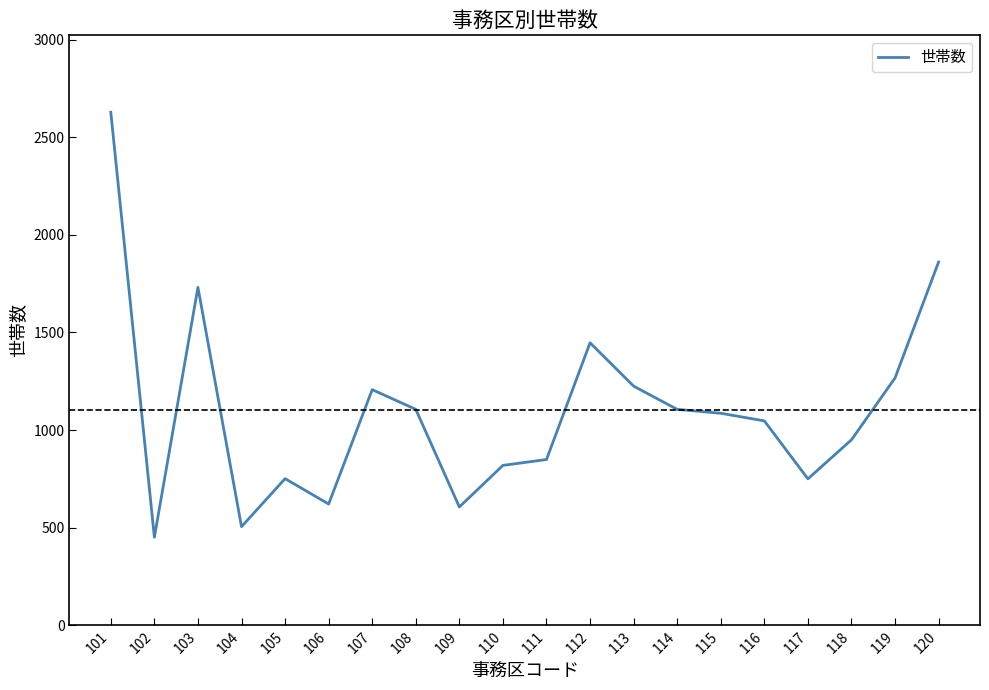

True or false: the data has more than 2 interior local peaks.

True